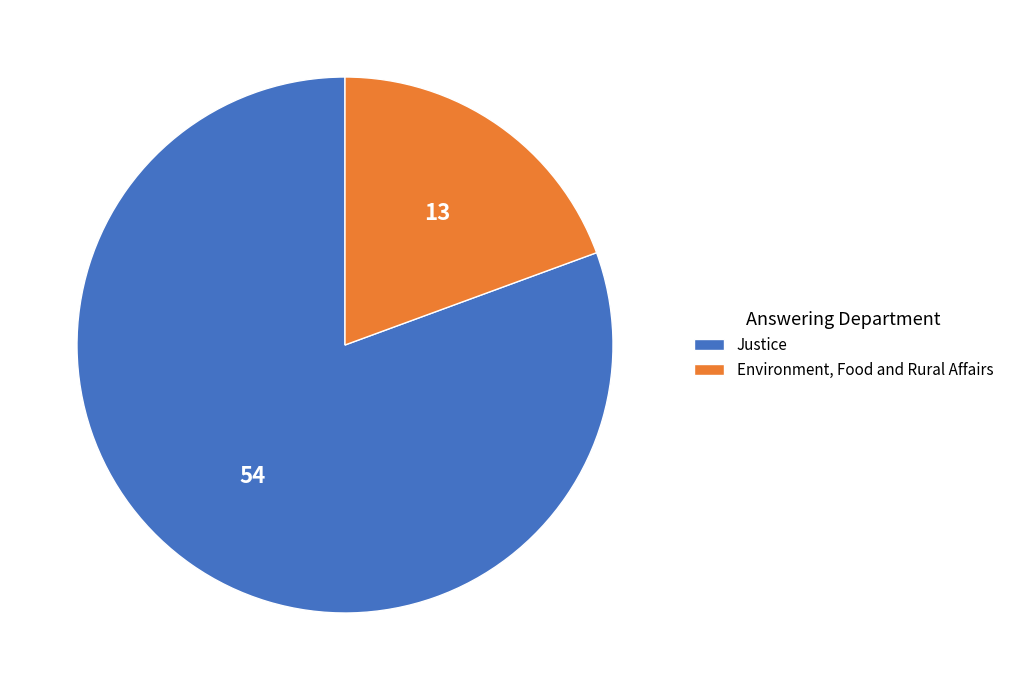

Which has a higher value, Environment, Food and Rural Affairs or Justice?

Justice